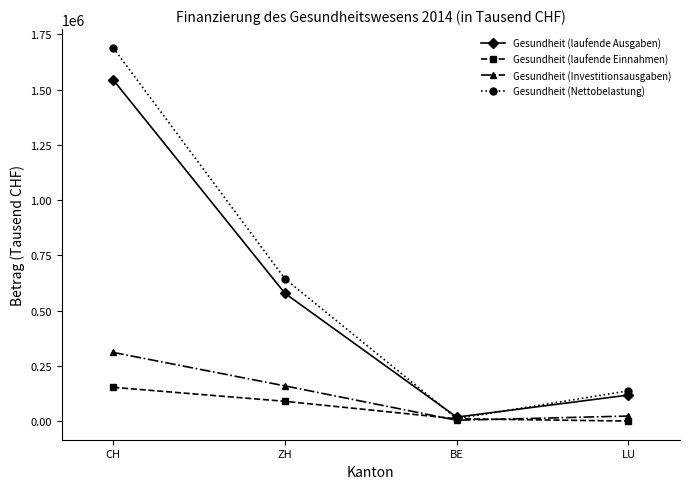

What is the label of the 3rd point from the left?

BE